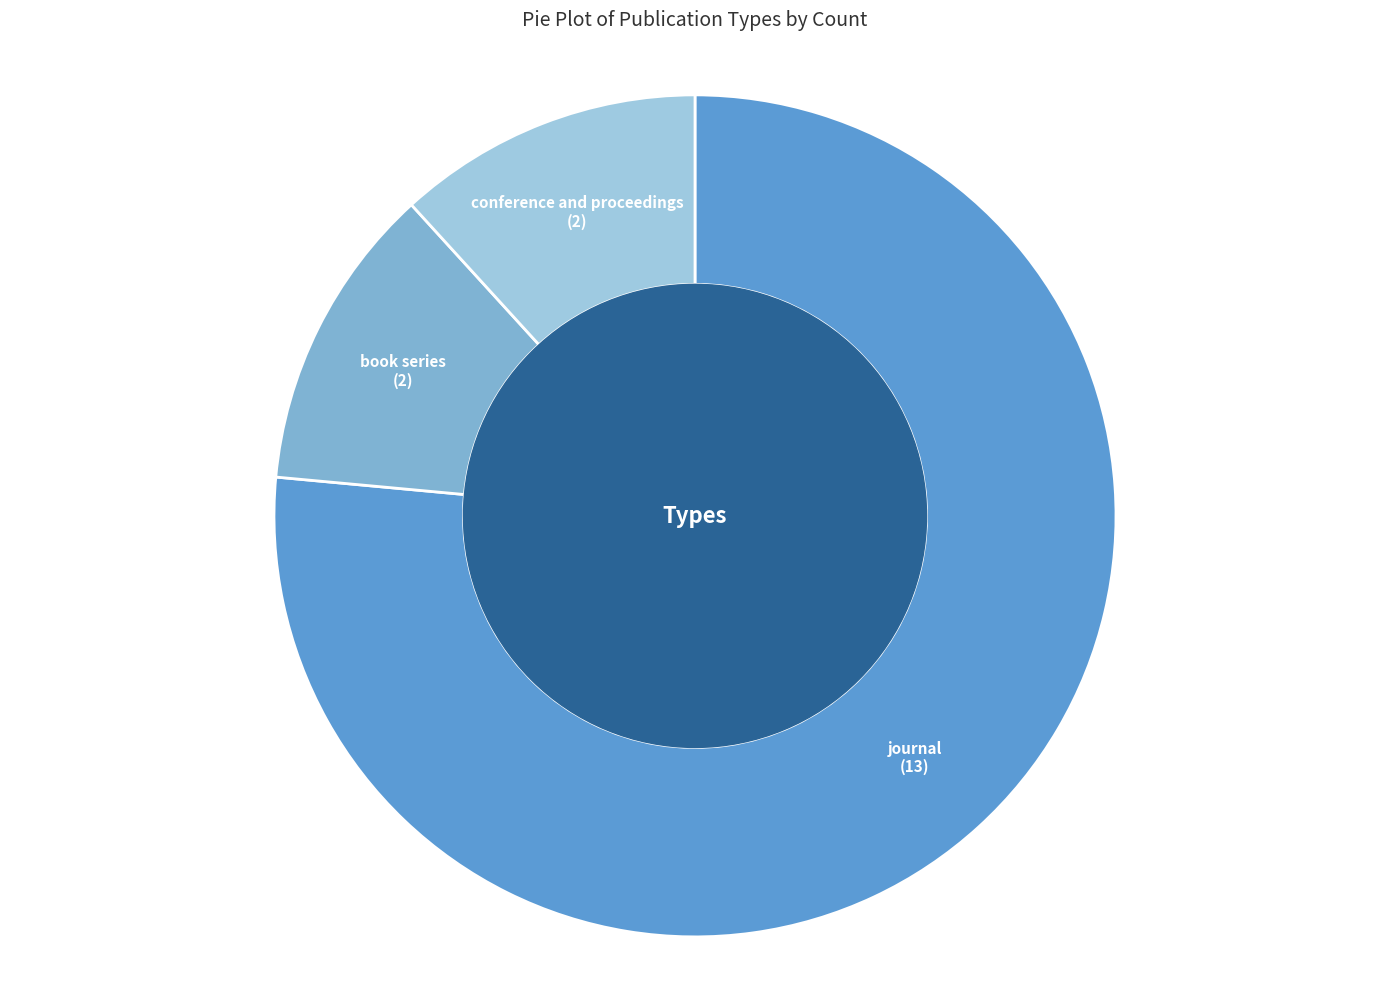

Do conference and proceedings and journal together represent more than half of the pie?

Yes